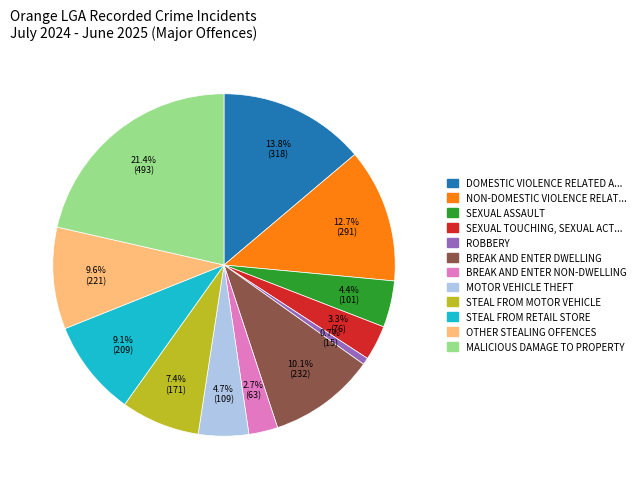

To the nearest percent, what is the difference between the largest and smallest slice percentages?

21%